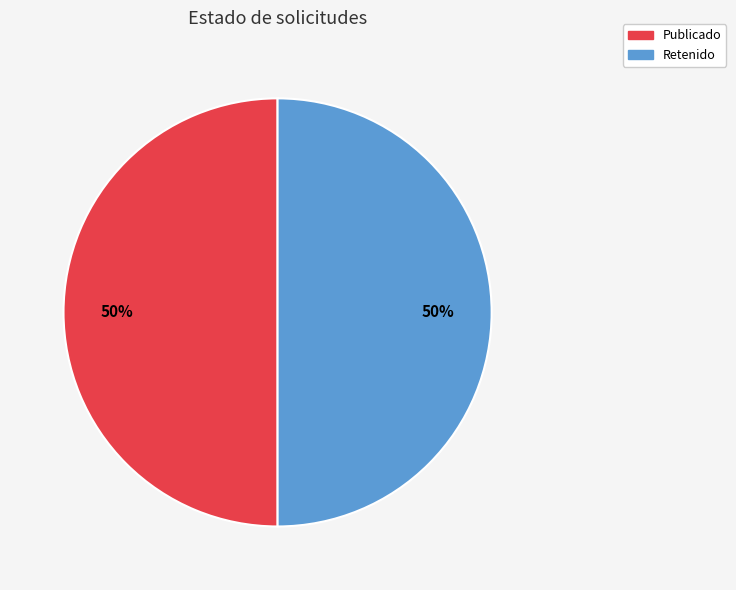

Is it true that Retenido is 50% of the pie?

True